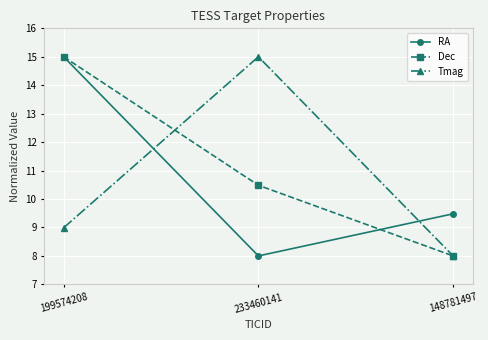

What is the value of the Tmag point at the 2nd from the left?

15.0